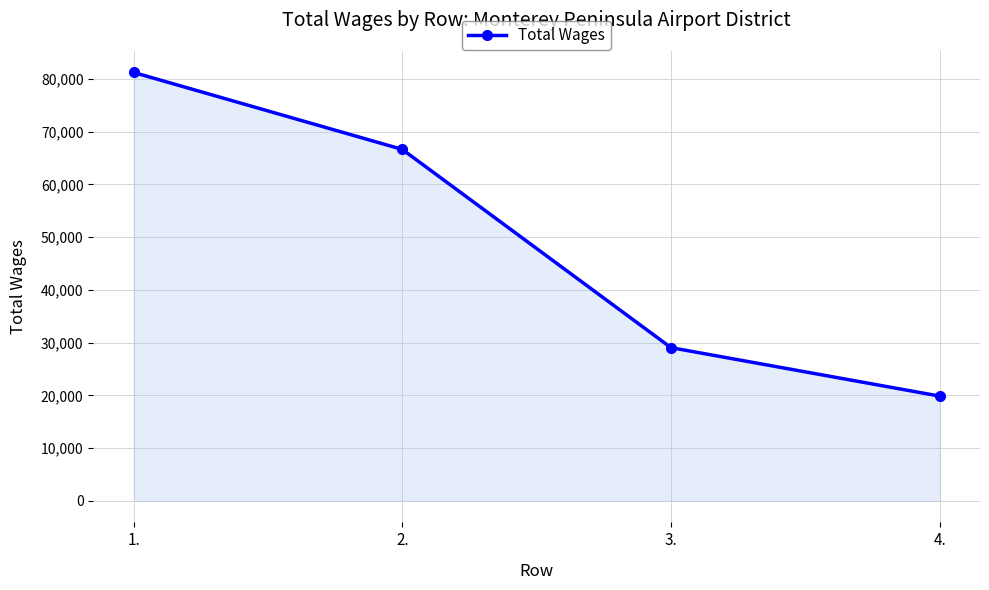

What is the difference between the values at 2. and 3.?

37583